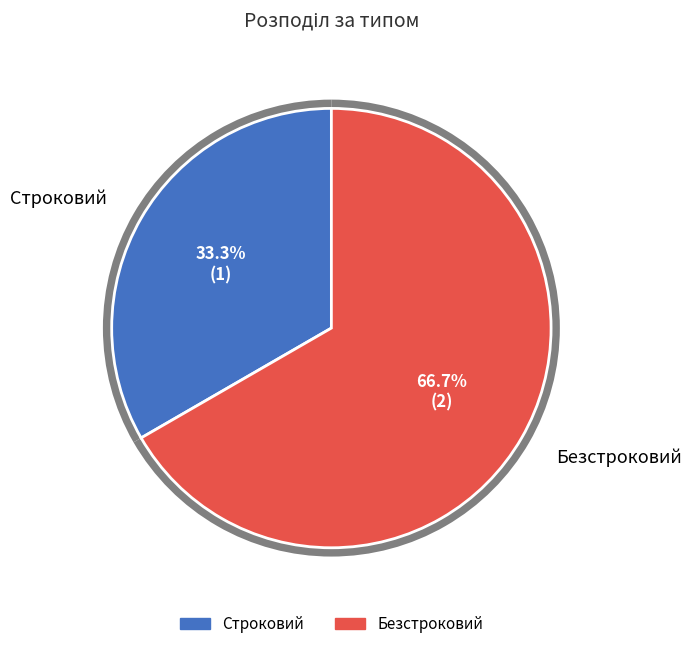

What is the smallest slice in the pie chart?

Строковий